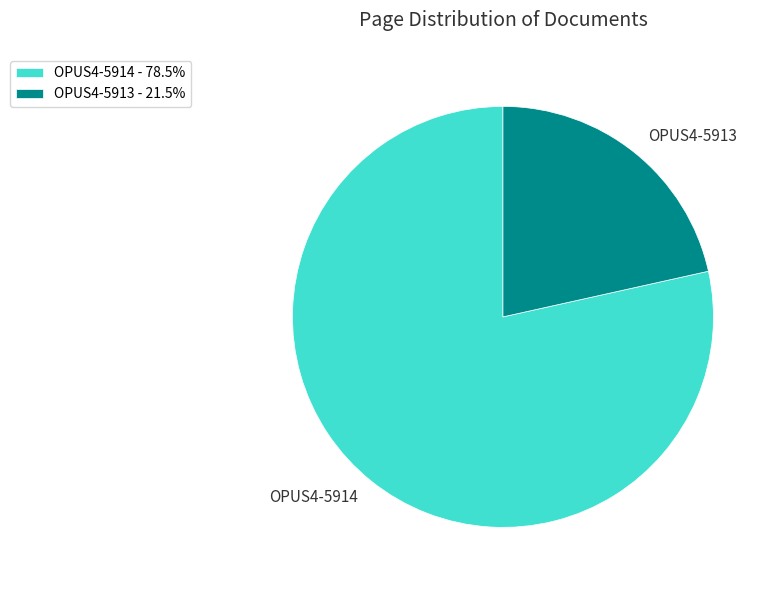

Which has a higher value, OPUS4-5914 or OPUS4-5913?

OPUS4-5914